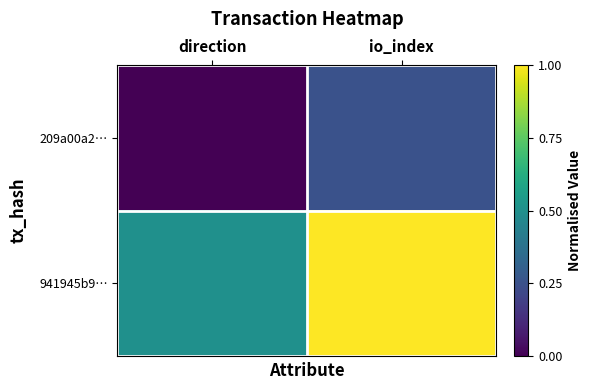

Rank the series by their maximum value, from highest to lowest.

941945b9…, 209a00a2…